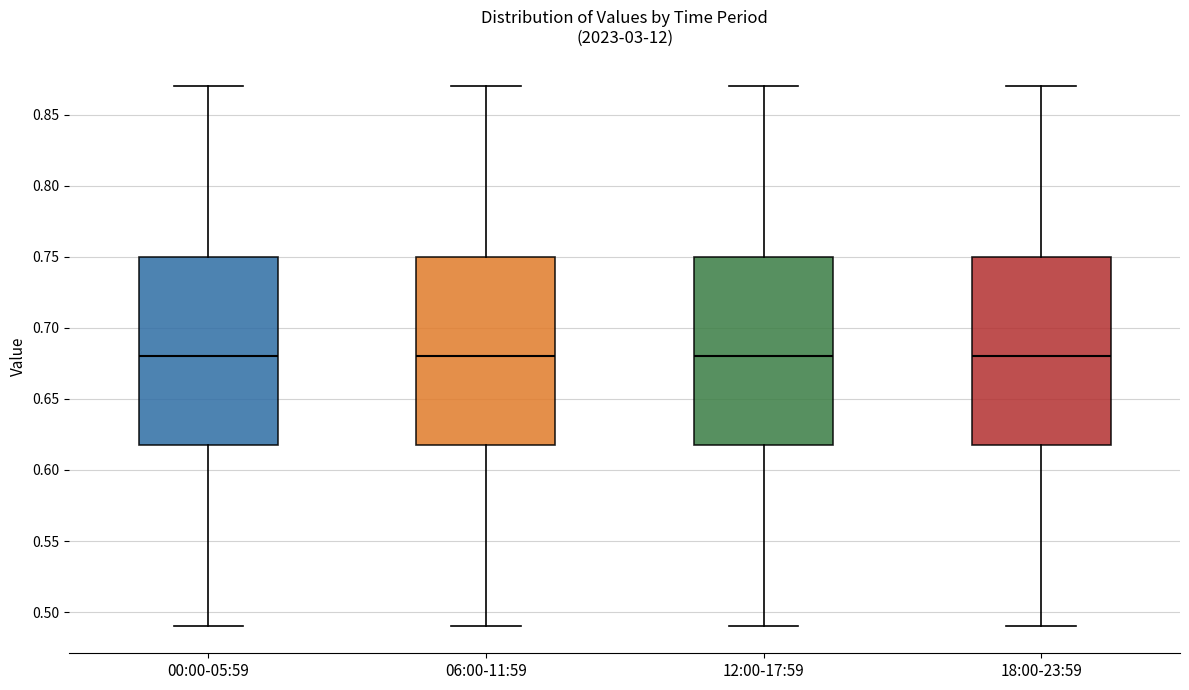

Reading left to right, read every box against the y-axis: the position of its median line, the range the box covers, and the ends of its whiskers. The values are not printed on the chart, so give them approximately, as read against the axis.

00:00-05:59: median 0.68, box 0.62 to 0.75, whiskers 0.49 to 0.87
06:00-11:59: median 0.68, box 0.62 to 0.75, whiskers 0.49 to 0.87
12:00-17:59: median 0.68, box 0.62 to 0.75, whiskers 0.49 to 0.87
18:00-23:59: median 0.68, box 0.62 to 0.75, whiskers 0.49 to 0.87